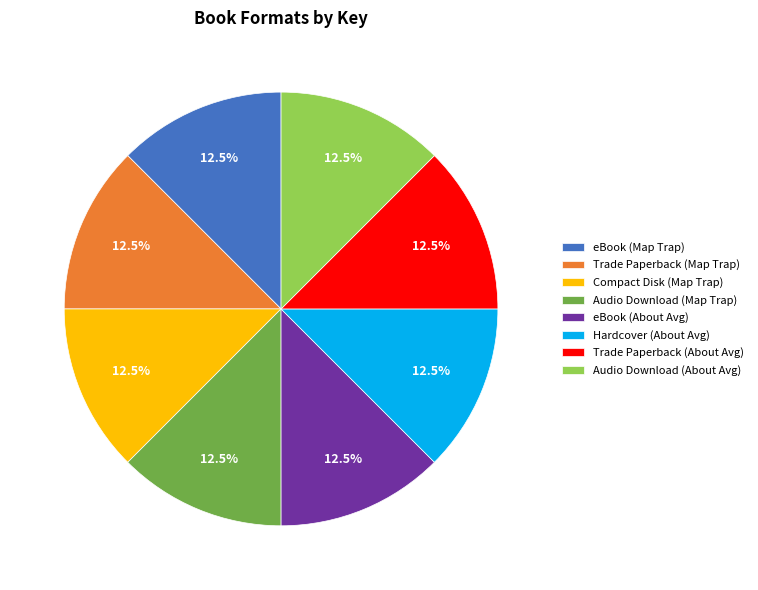

What is the ratio of the value at Audio Download (About Avg) to the value at Hardcover (About Avg)?

1.0